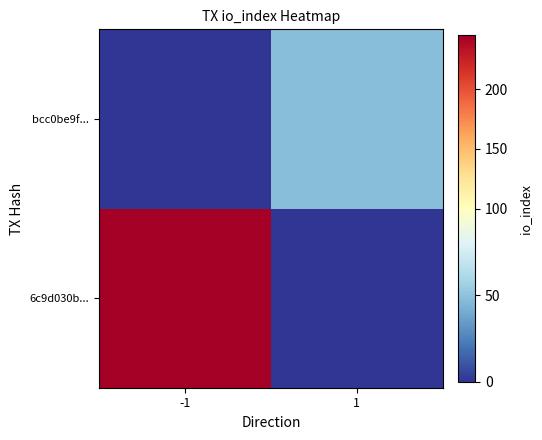

Reading left to right, transcribe all the data shown in this chart.

6c9d030b...: -1=245	1=0
bcc0be9f...: -1=0	1=48